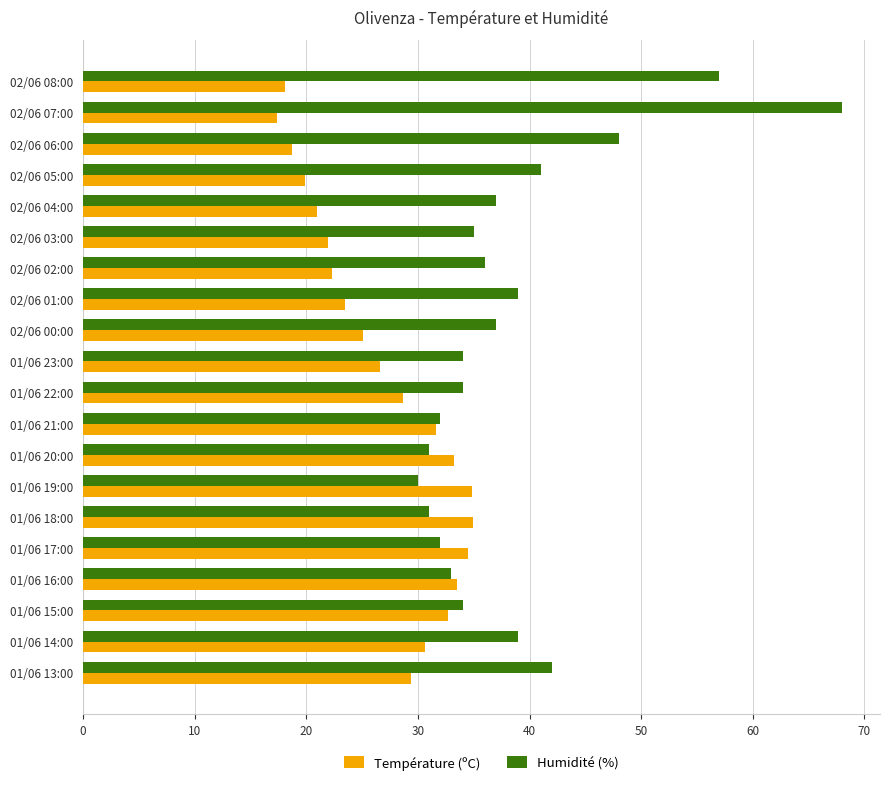

The value of Humidité (%) at 02/06 03:00 is 35.0. True or false?

True